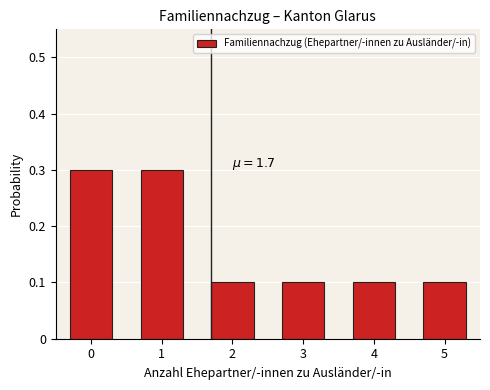

Reading left to right, list all the values displayed in this chart.

0.3	0.3	0.1	0.1	0.1	0.1